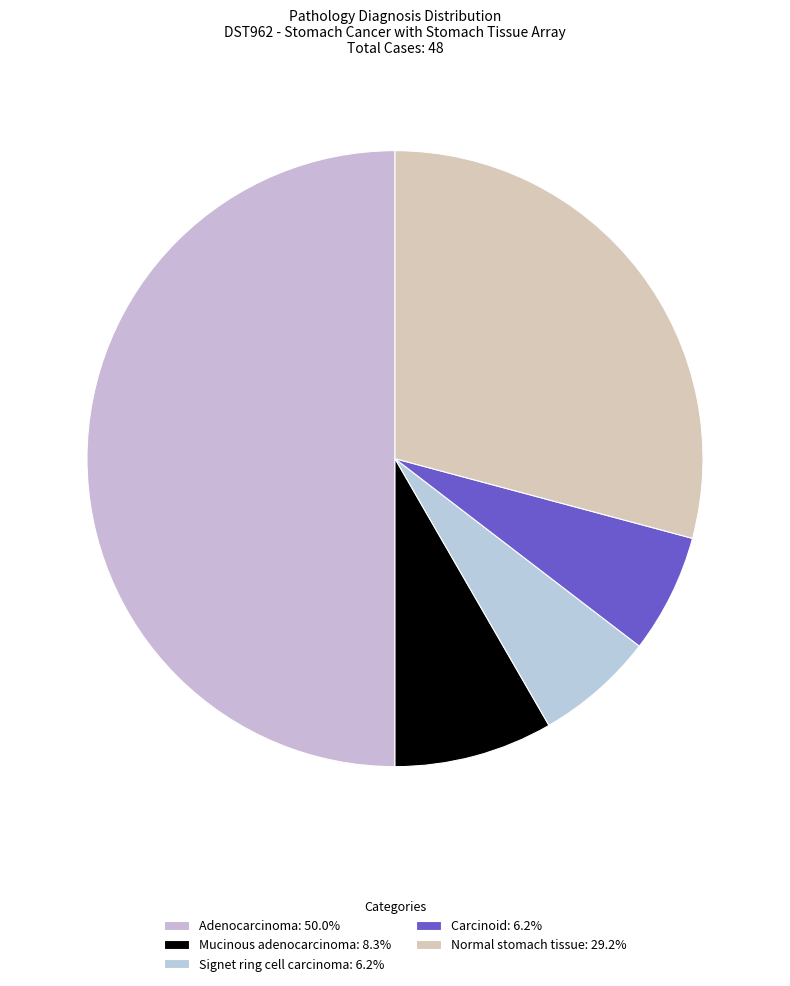

How many segments does this pie chart have?

5